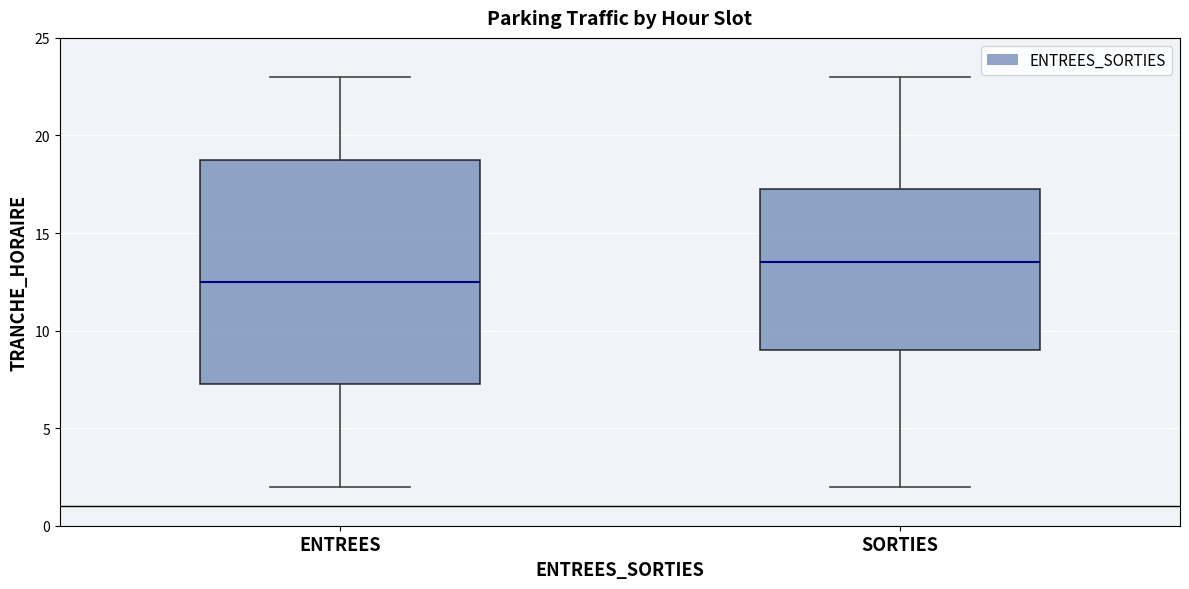

Which box's median line is the lowest?

ENTREES